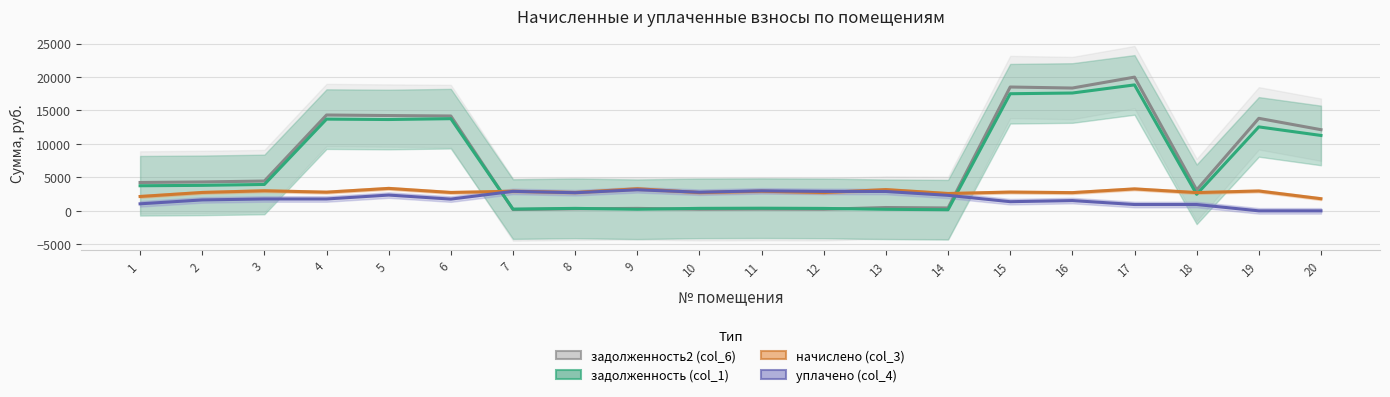

In задолженность2 (col_6), how many points are higher than both neighbors (excluding endpoints)?

7